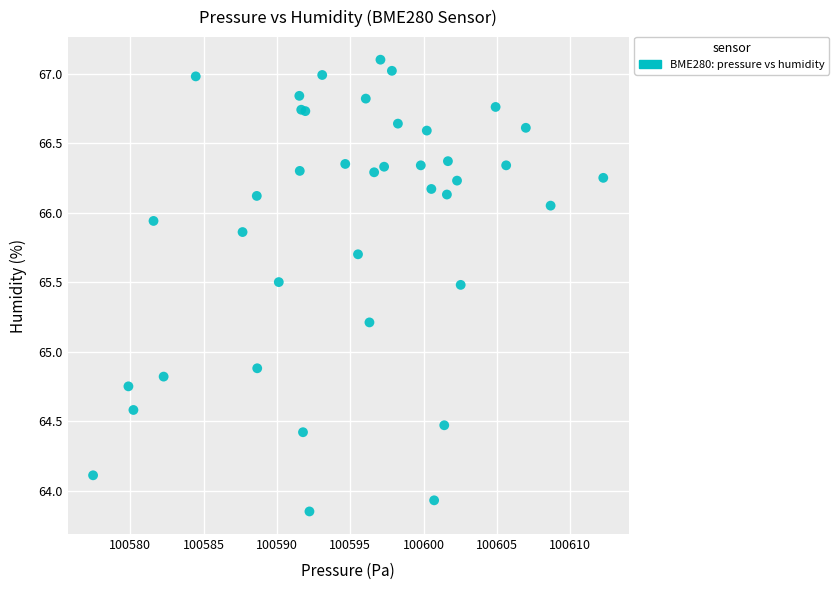

What Y value in the scatter plot is closest to 65?

64.9